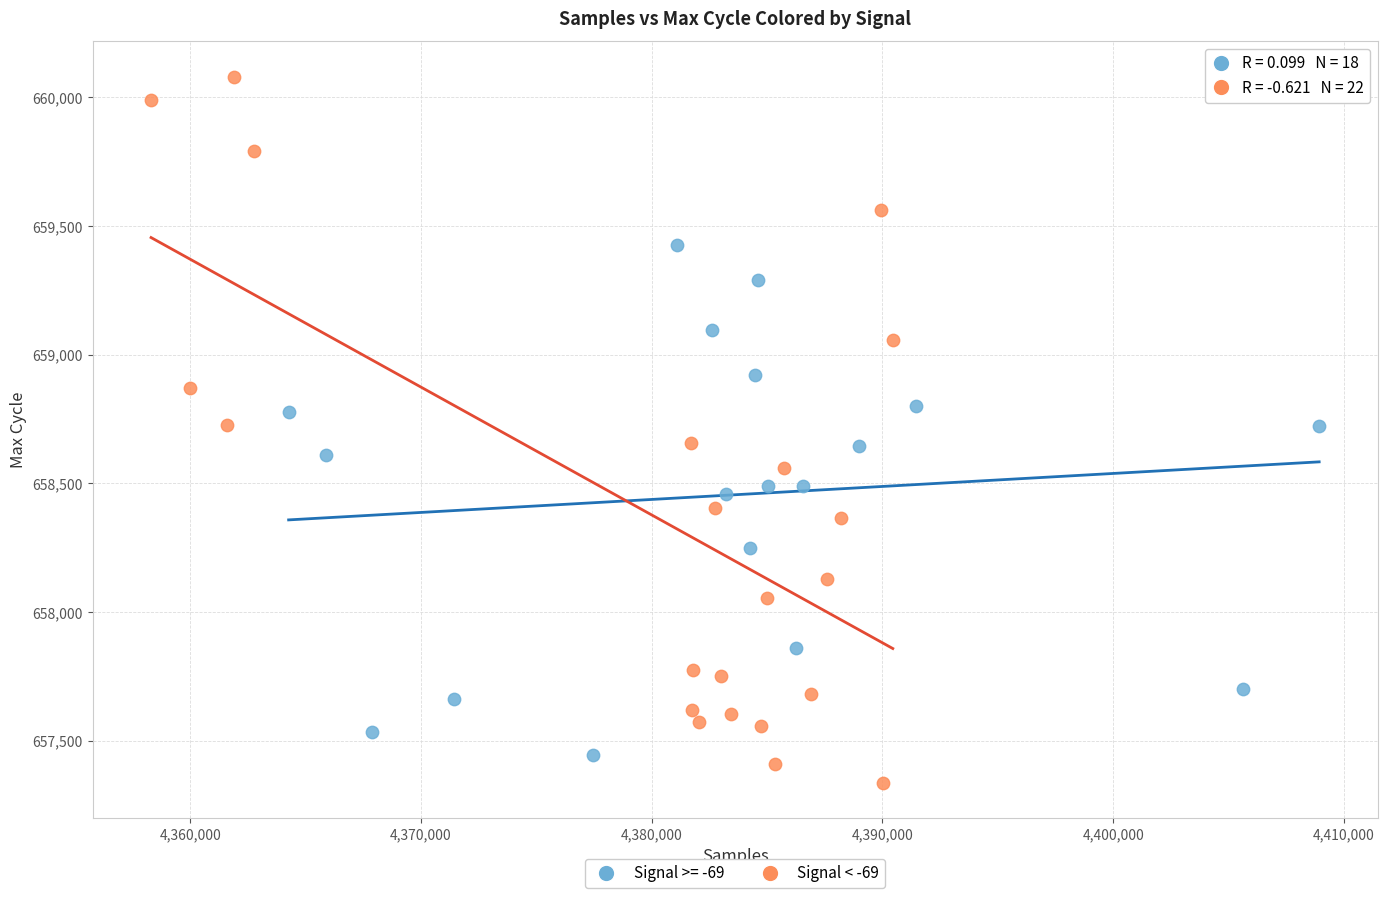

Which series has the largest Y range (max minus min)?

Signal < -69